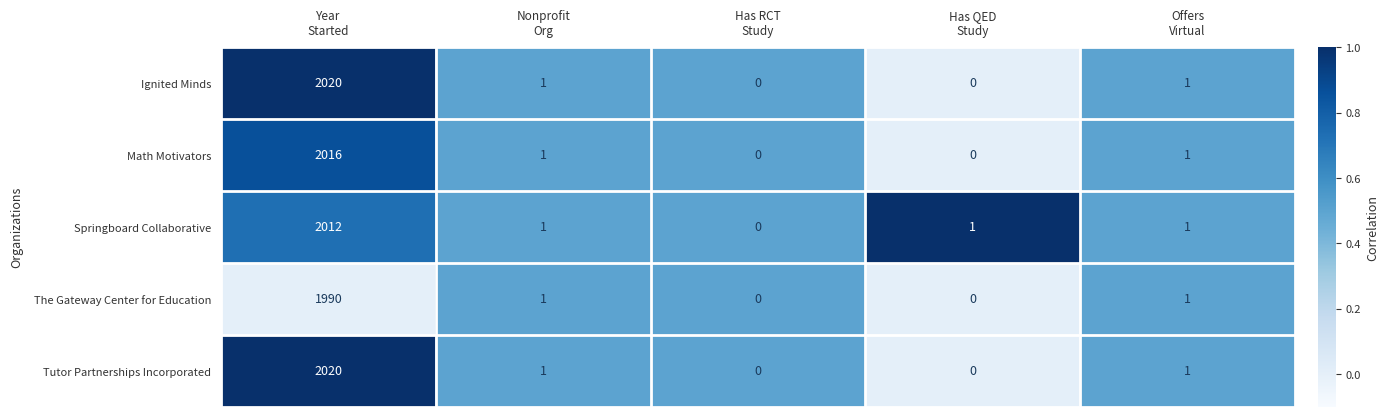

What is the maximum value for Ignited Minds?

2020